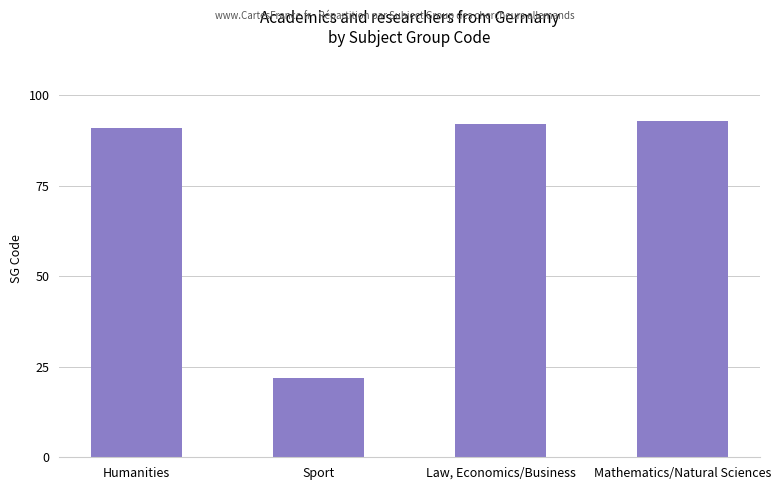

Which has a higher value, Mathematics/Natural Sciences or Sport?

Mathematics/Natural Sciences